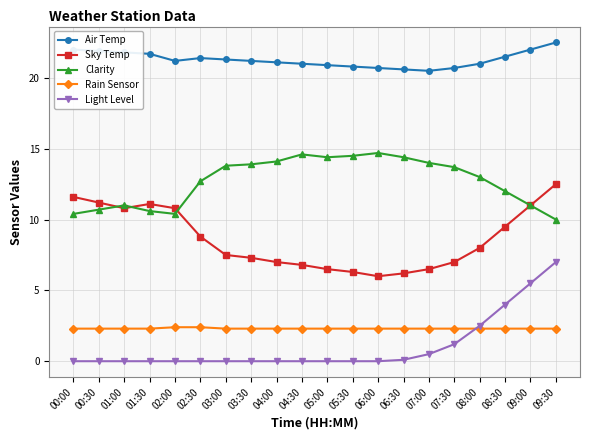

What is the greatest value displayed?

22.5